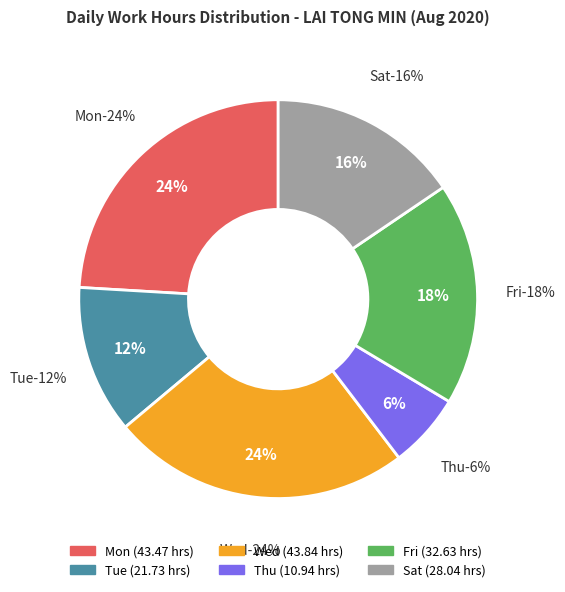

Is the sum of Sat (22) and Sat (8) greater than half?

No